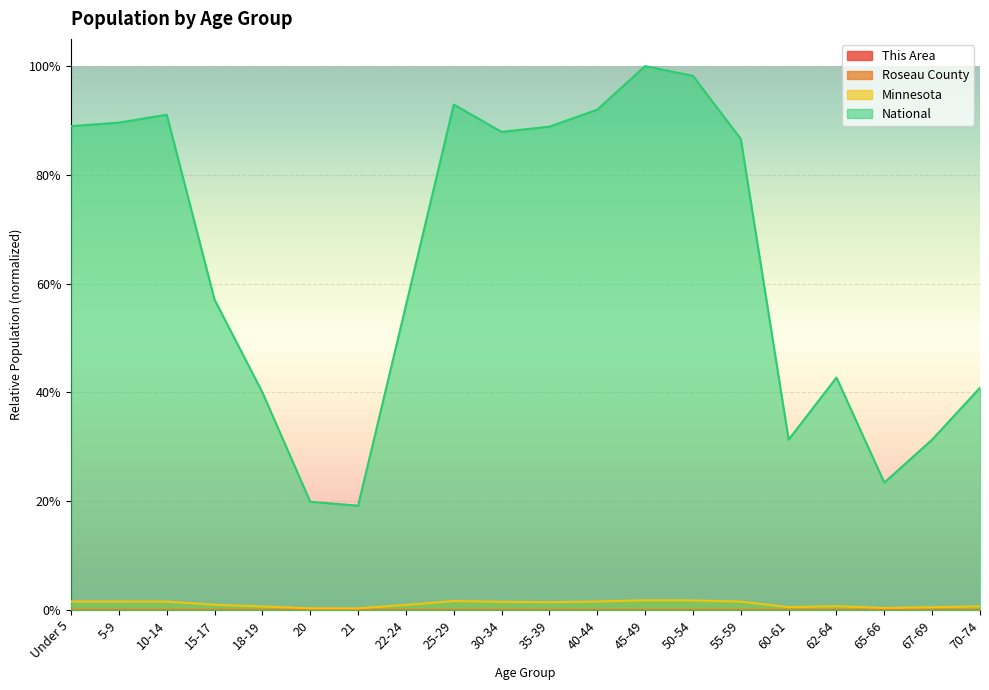

Which label corresponds to the largest value in the chart?

45-49